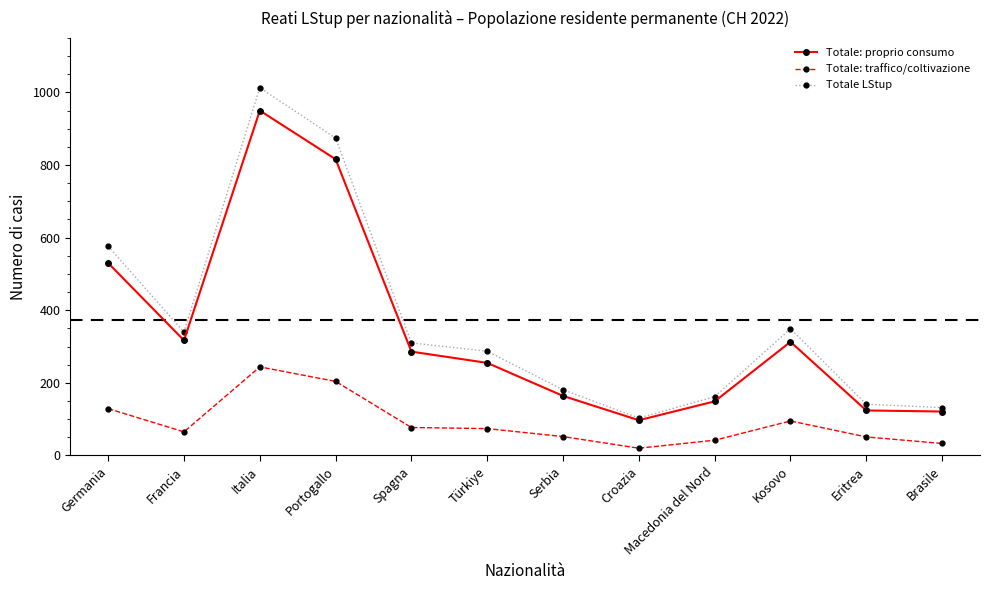

Which series has the largest range (max minus min)?

Totale LStup